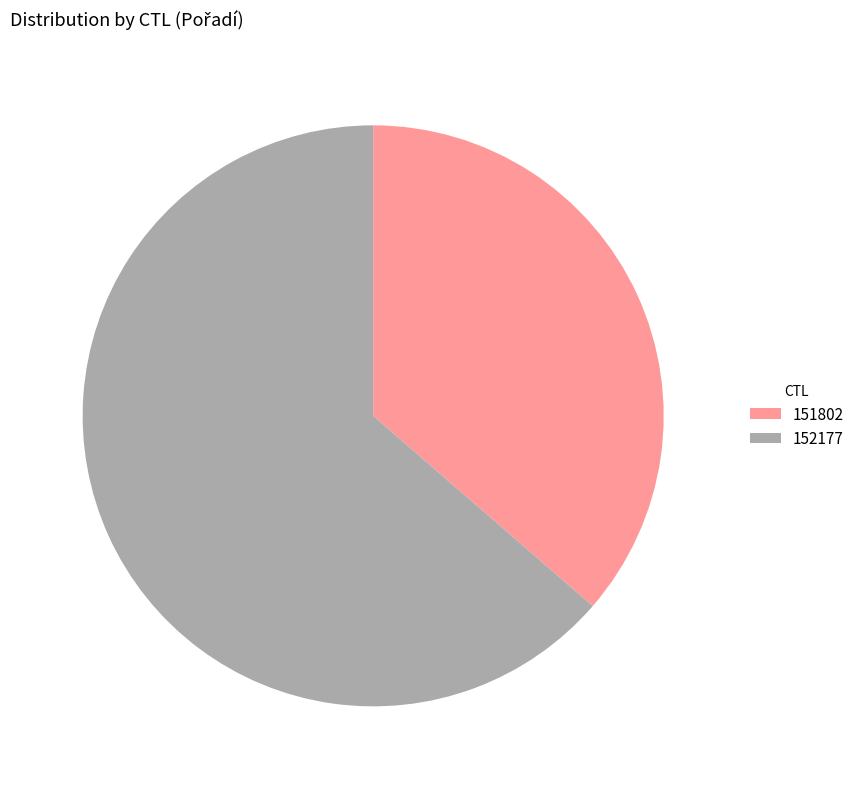

Which has a higher value, 151802 or 152177?

152177